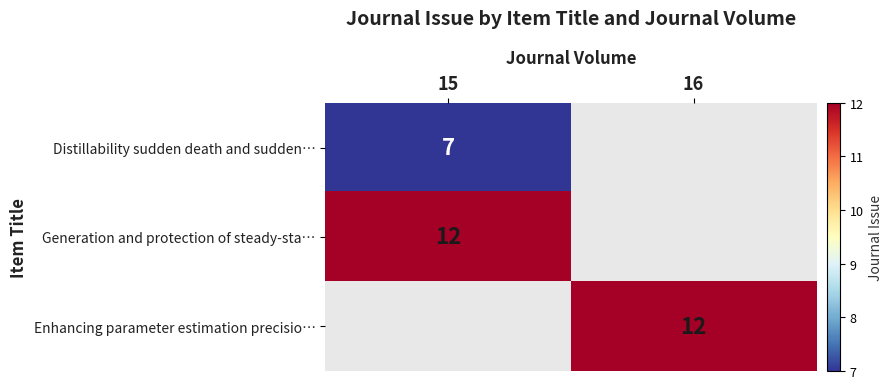

The Generation and protection of steady-sta… series shows 12 at 15. True or false?

True